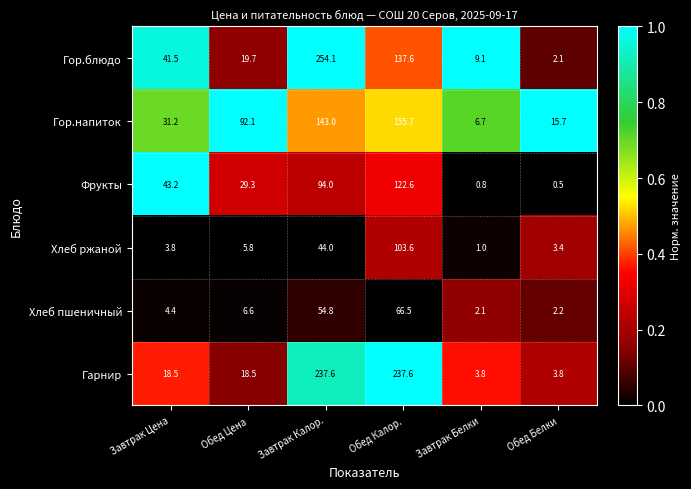

How many distinct data groups are displayed?

6